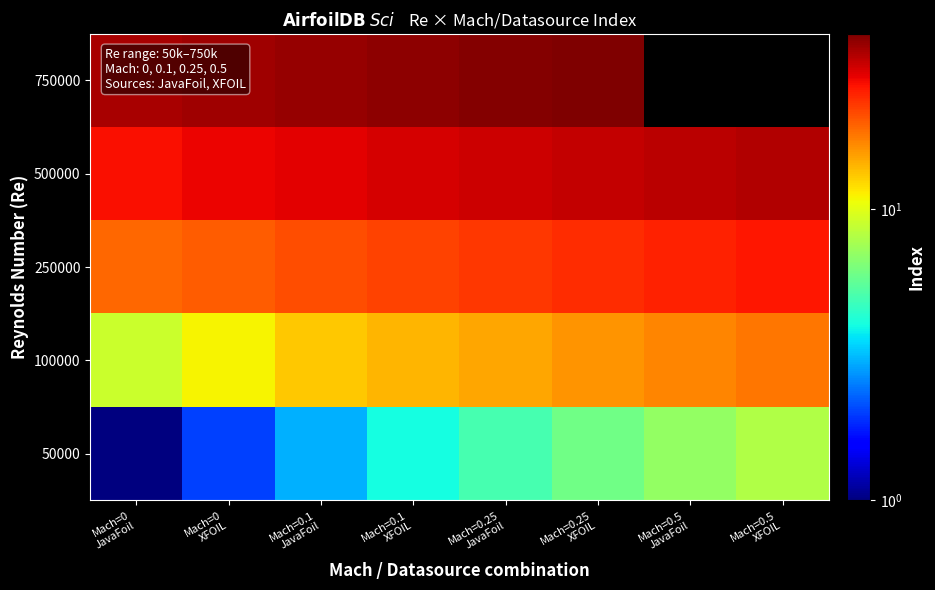

What is the average value of the 100000 series?

14.1